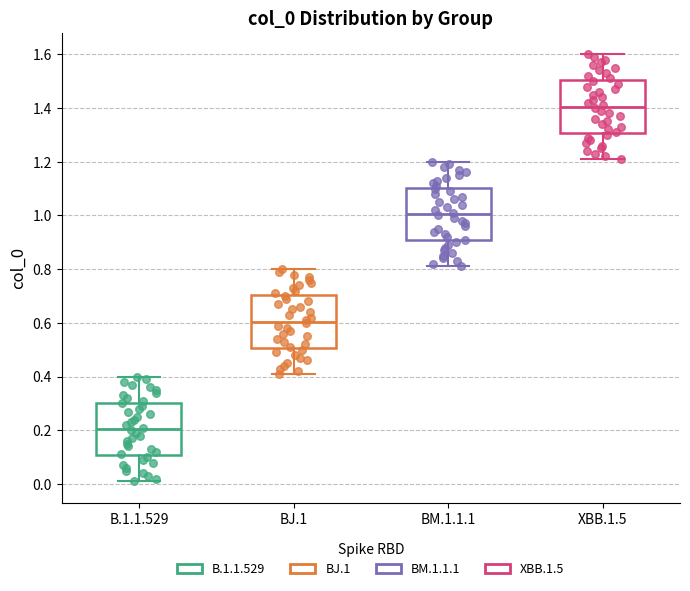

Which box's median line is the lowest?

B.1.1.529